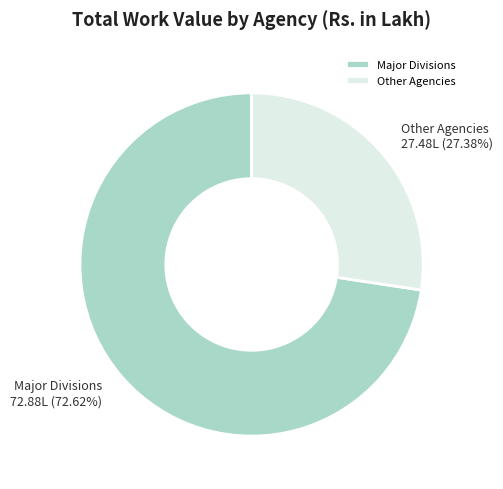

How many segments does this pie chart have?

2